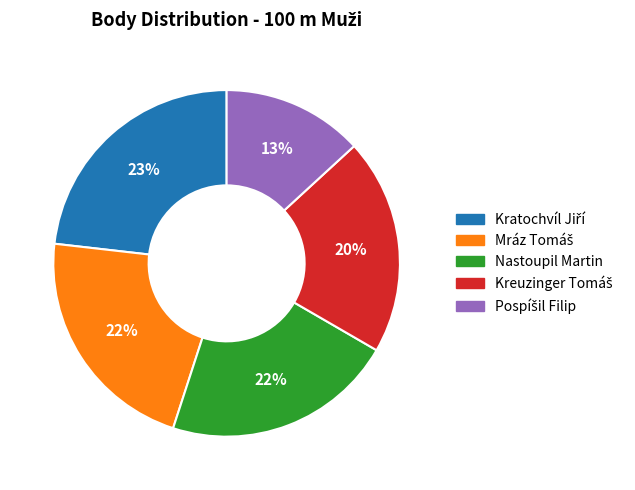

To the nearest percent, what is the difference between the largest and smallest slice percentages?

10%